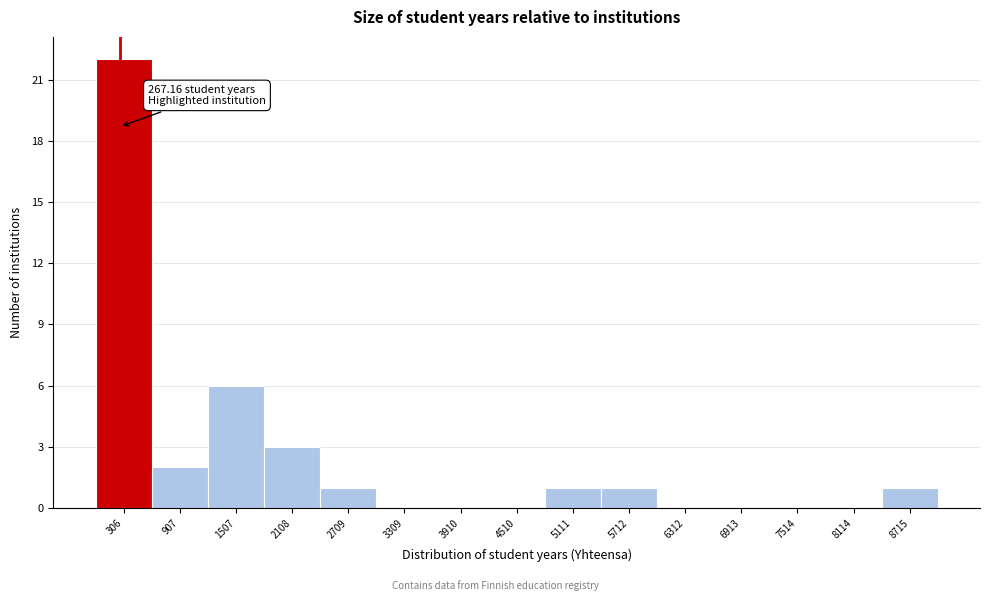

Which range on the x-axis has the tallest bar?

0 to 600